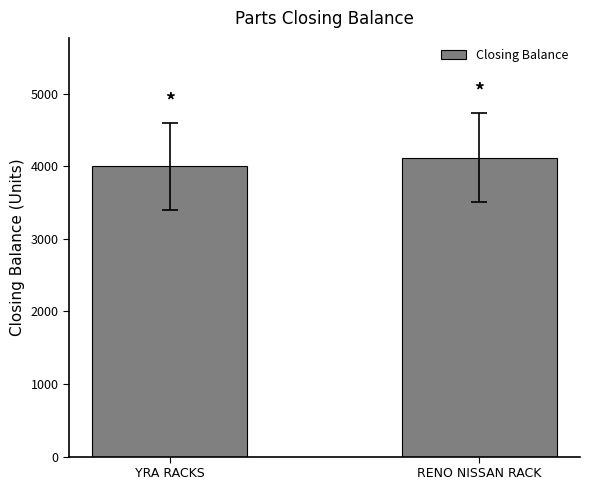

What is the sum of the values at RENO NISSAN RACK and YRA RACKS?

8122